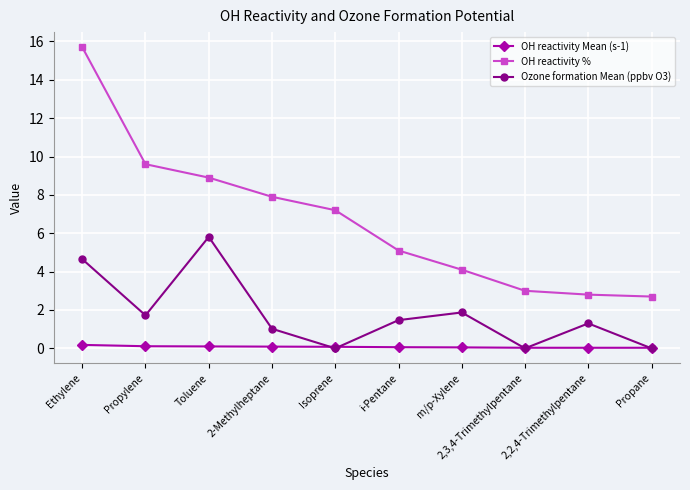

What is the sum of all OH reactivity % values?

67.0